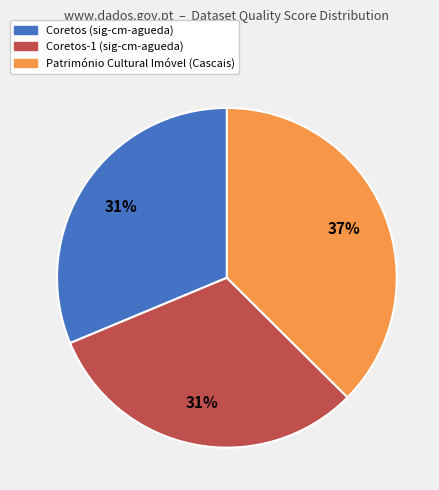

To the nearest percent, what is the average slice percentage?

33%